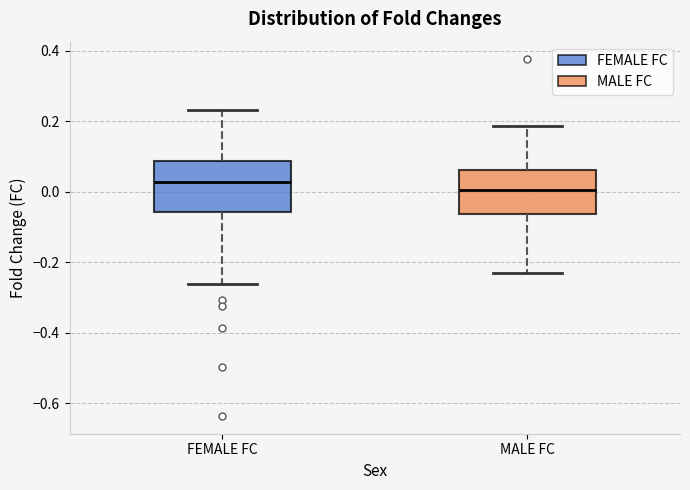

Reading left to right, transcribe this box plot: for each box, give where its median line is, the range the box spans, and where its two whiskers end, as read against the y-axis. The values are not printed on the chart, so give them approximately, as read against the axis.

FEMALE FC: median 0.02, box -0.06 to 0.08, whiskers -0.26 to 0.24
MALE FC: median 0.00, box -0.06 to 0.06, whiskers -0.24 to 0.18